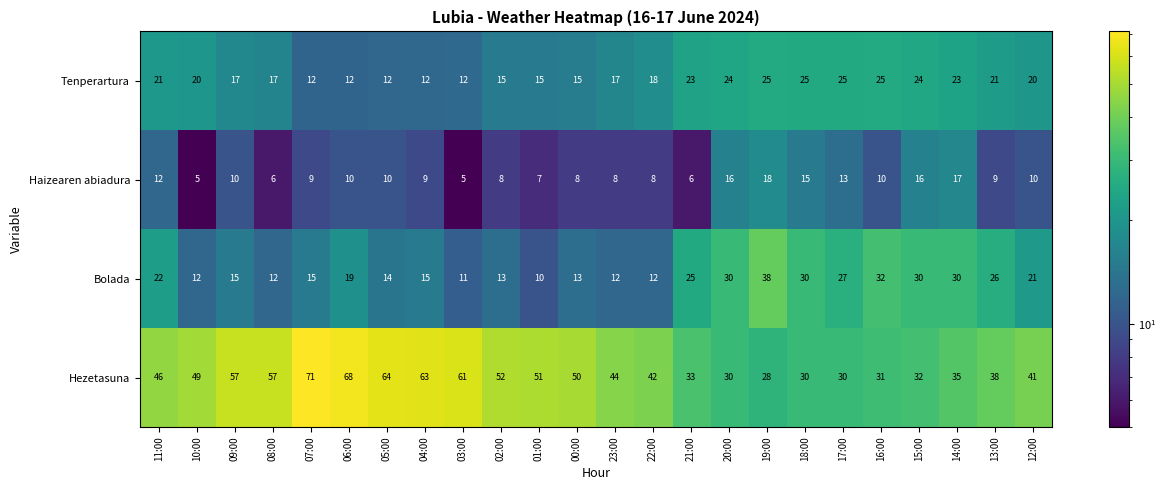

What is the difference between the maximum and second lowest values in the Bolada series?

27